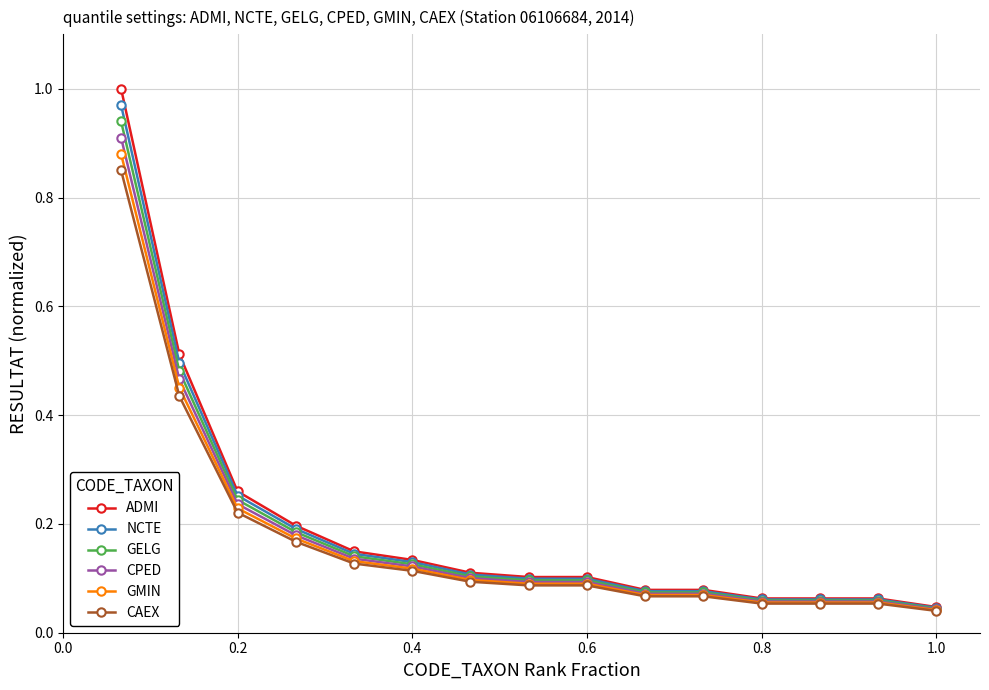

Which series has the widest spread of values?

ADMI